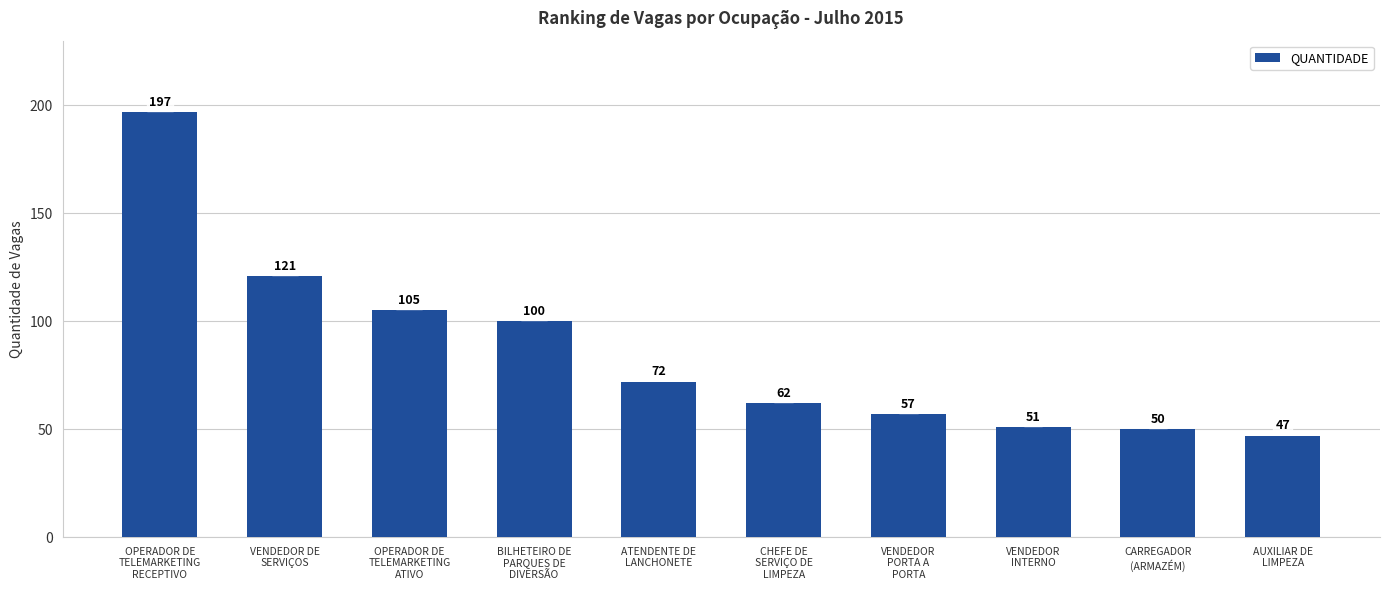

How many bars are there in total?

10